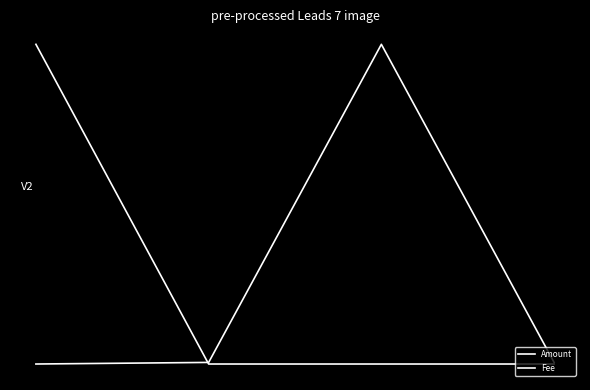

Reading right to left, list all the values displayed in this chart.

Amount: 3=-1.0	2=1.0	1=-1.0	0=-1.0
Fee: 3=-1.0	2=-1.0	1=-1.0	0=1.0